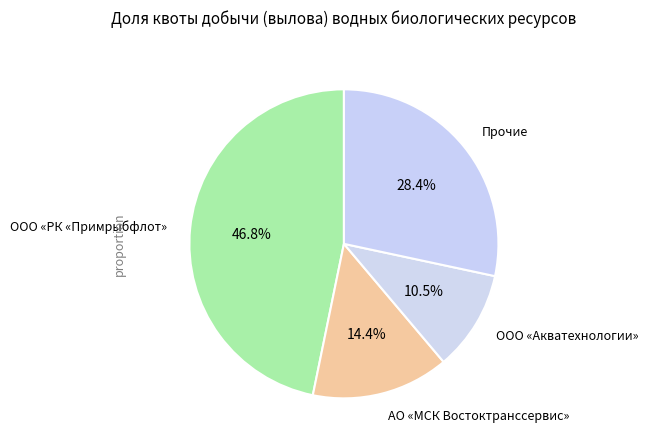

Between АО «МСК Востоктранссервис» and ООО «Акватехнологии», which is larger?

АО «МСК Востоктранссервис»